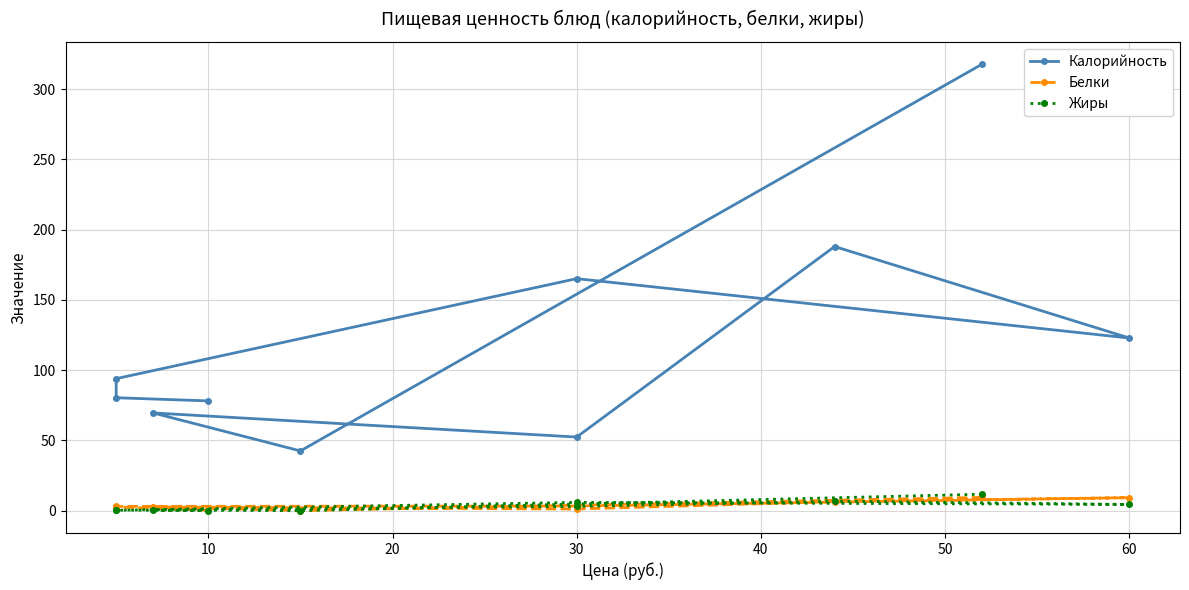

What is the approximate value of Жиры at 30?

3.1